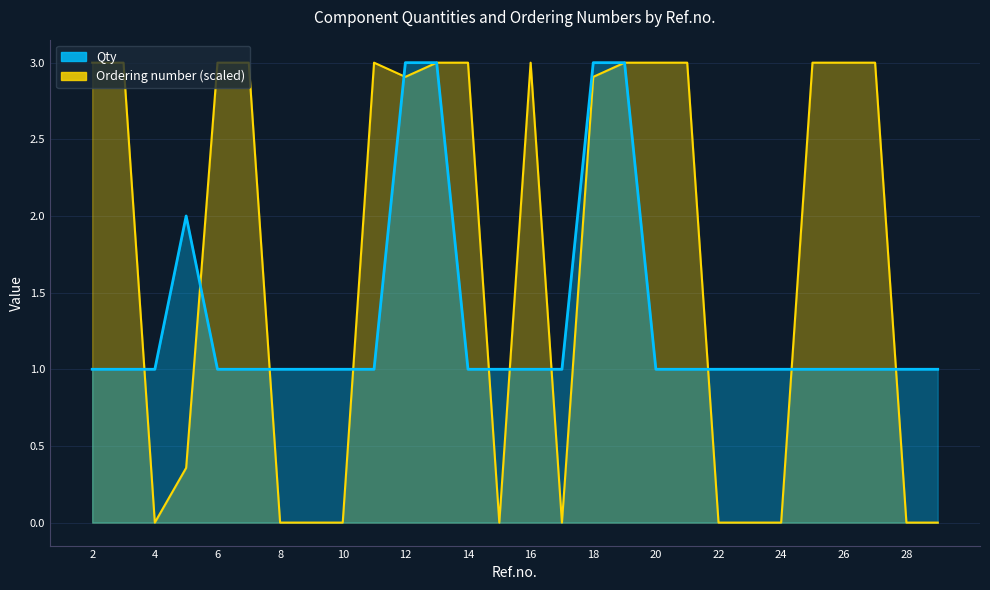

Is the value of Ordering number (scaled) at 11 greater than the value of Qty at 18?

Yes